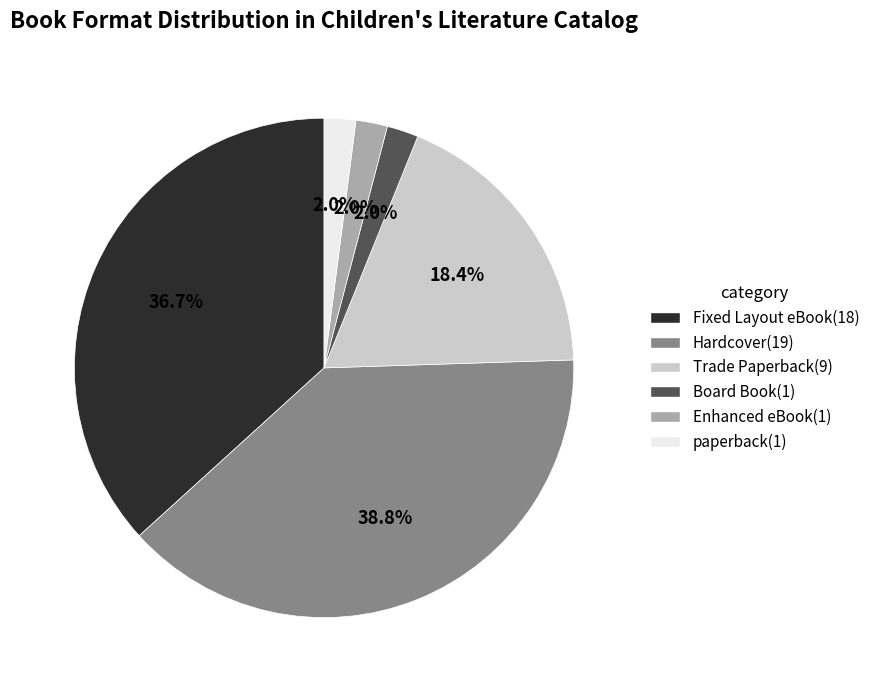

To the nearest percent, what is the combined percentage of Trade Paperback and Fixed Layout eBook?

55%